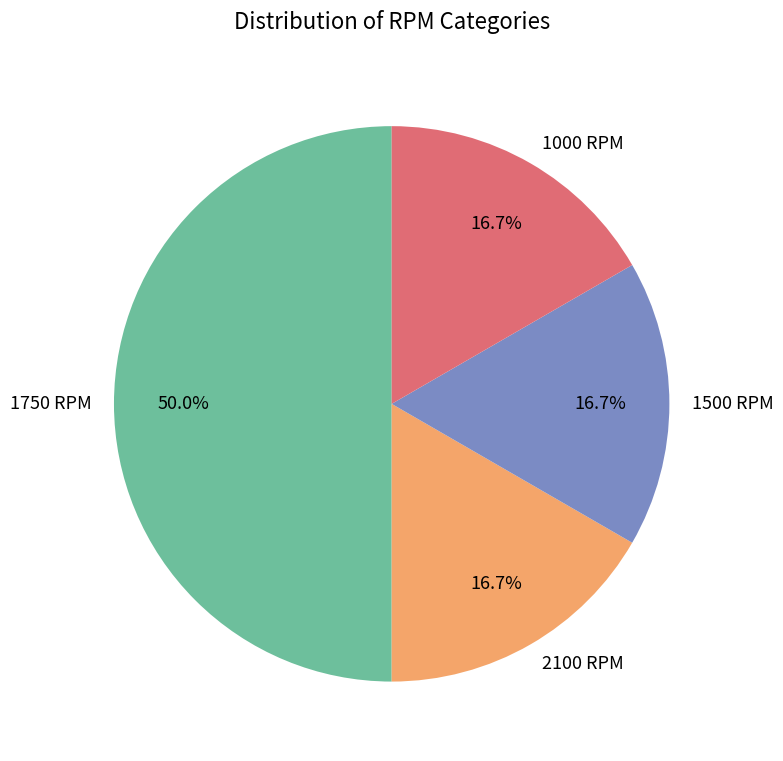

How many slices are in this pie chart?

4